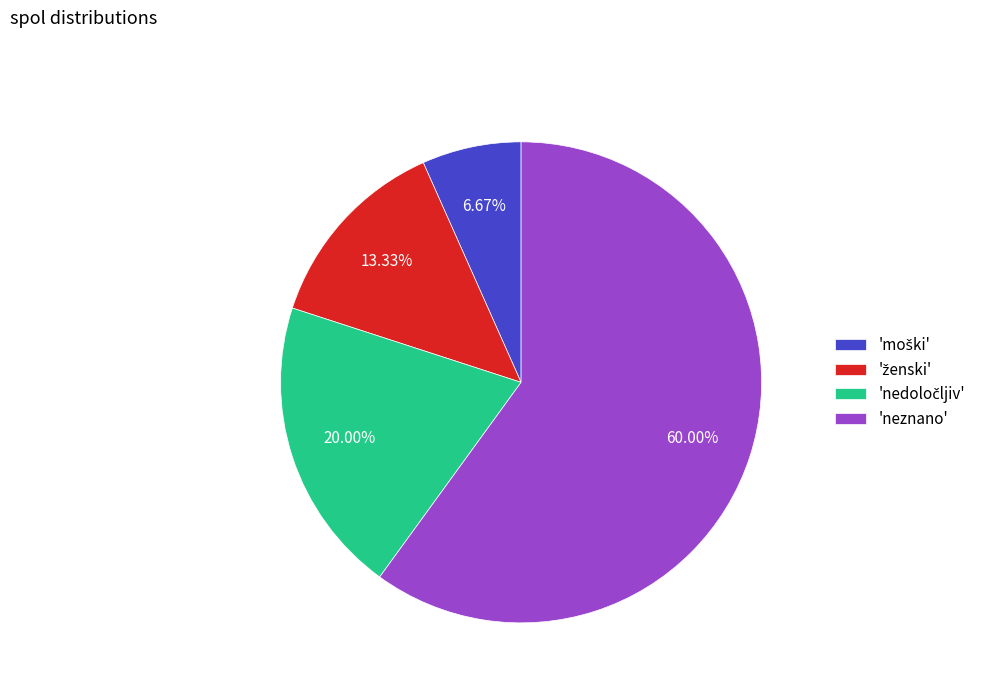

Which slice is the largest?

'neznano'